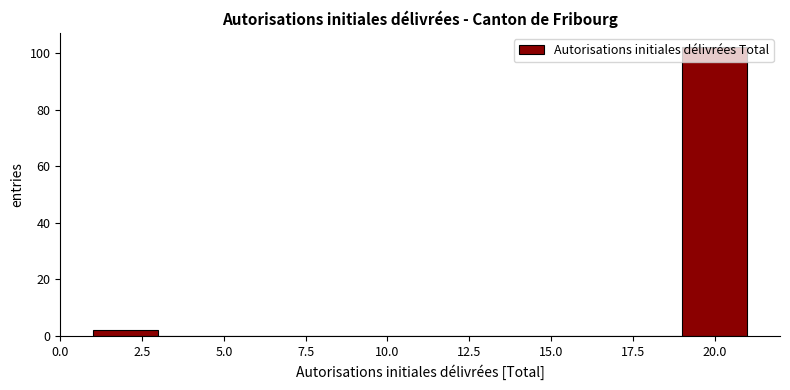

What is the height of the bar covering 1 to 3 on the x-axis? The values are not printed on the chart, so give them approximately, as read against the axis.

2